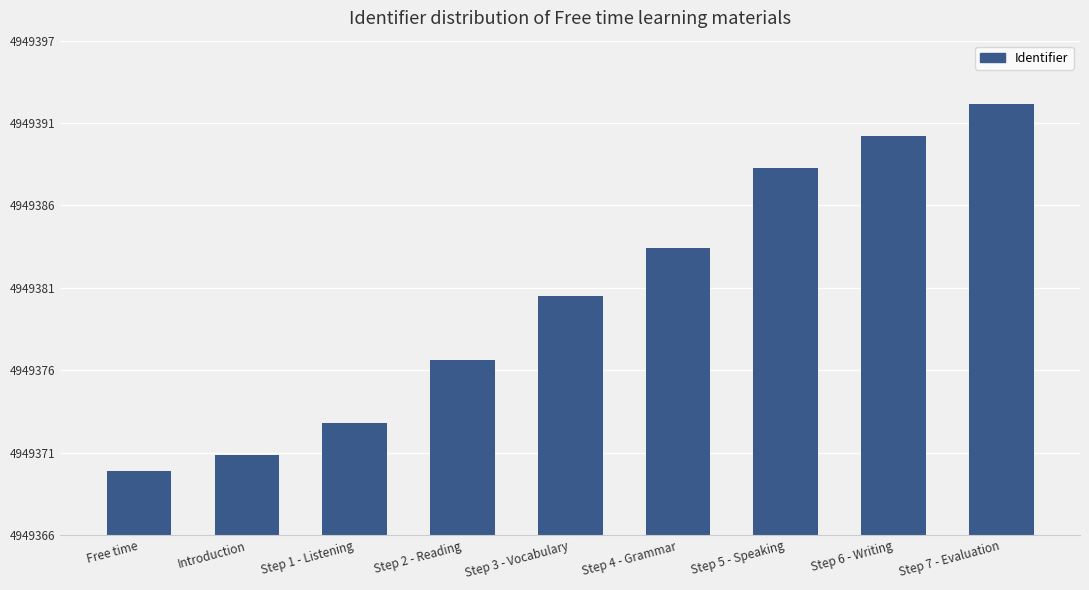

Does the chart contain any negative values?

No